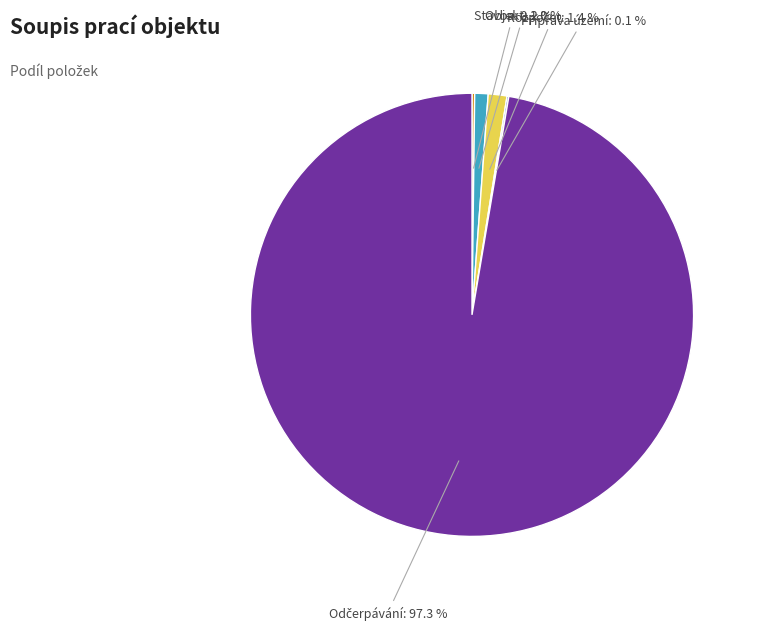

Does any single category account for the majority?

Yes